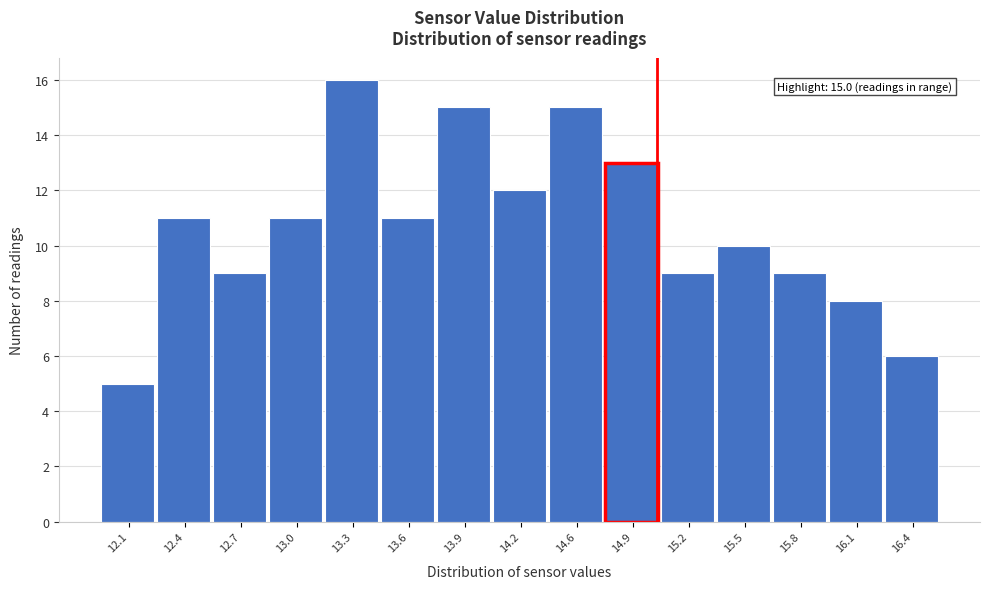

Over which range of the x-axis is the bar tallest?

13.15 to 13.50